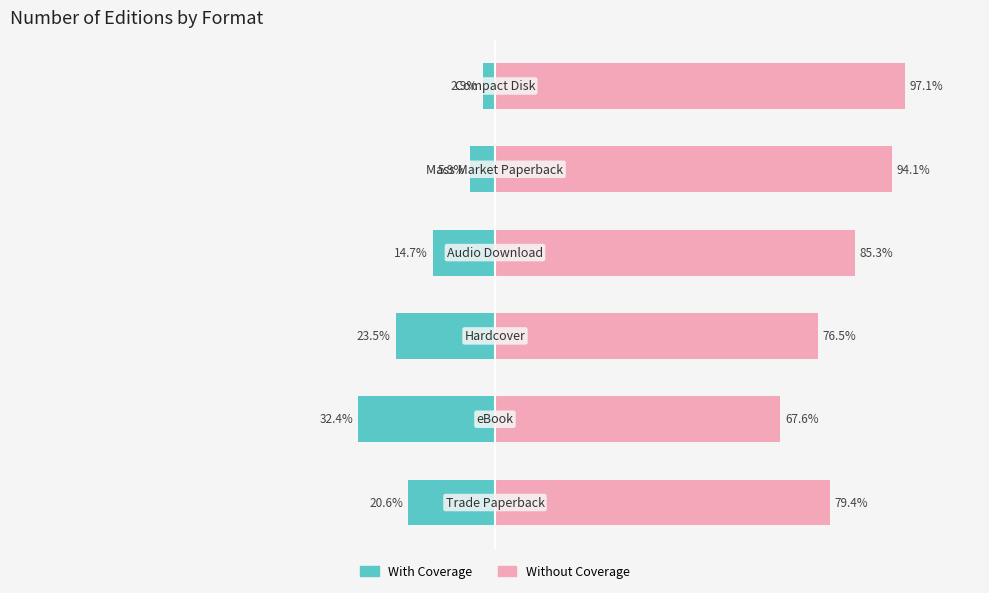

Rank the series by their maximum value, from highest to lowest.

Without Coverage, With Coverage